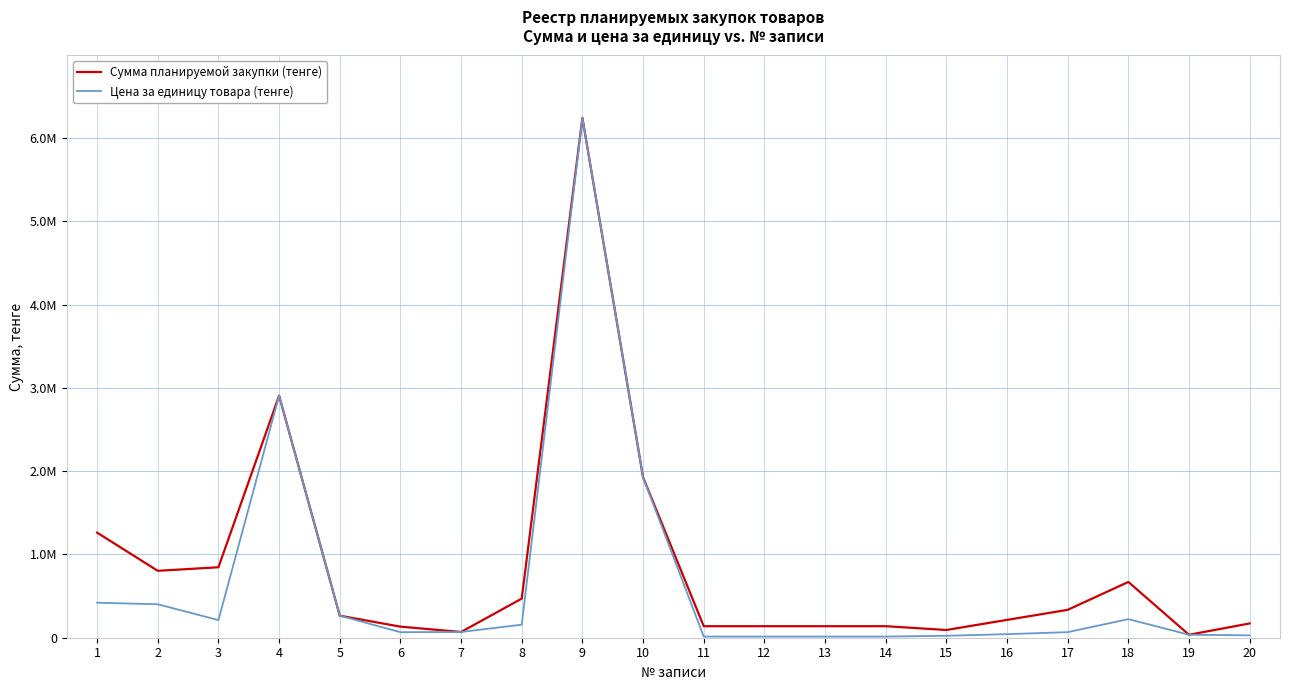

What is the sum of all Сумма планируемой закупки (тенге) values?

16999568.9